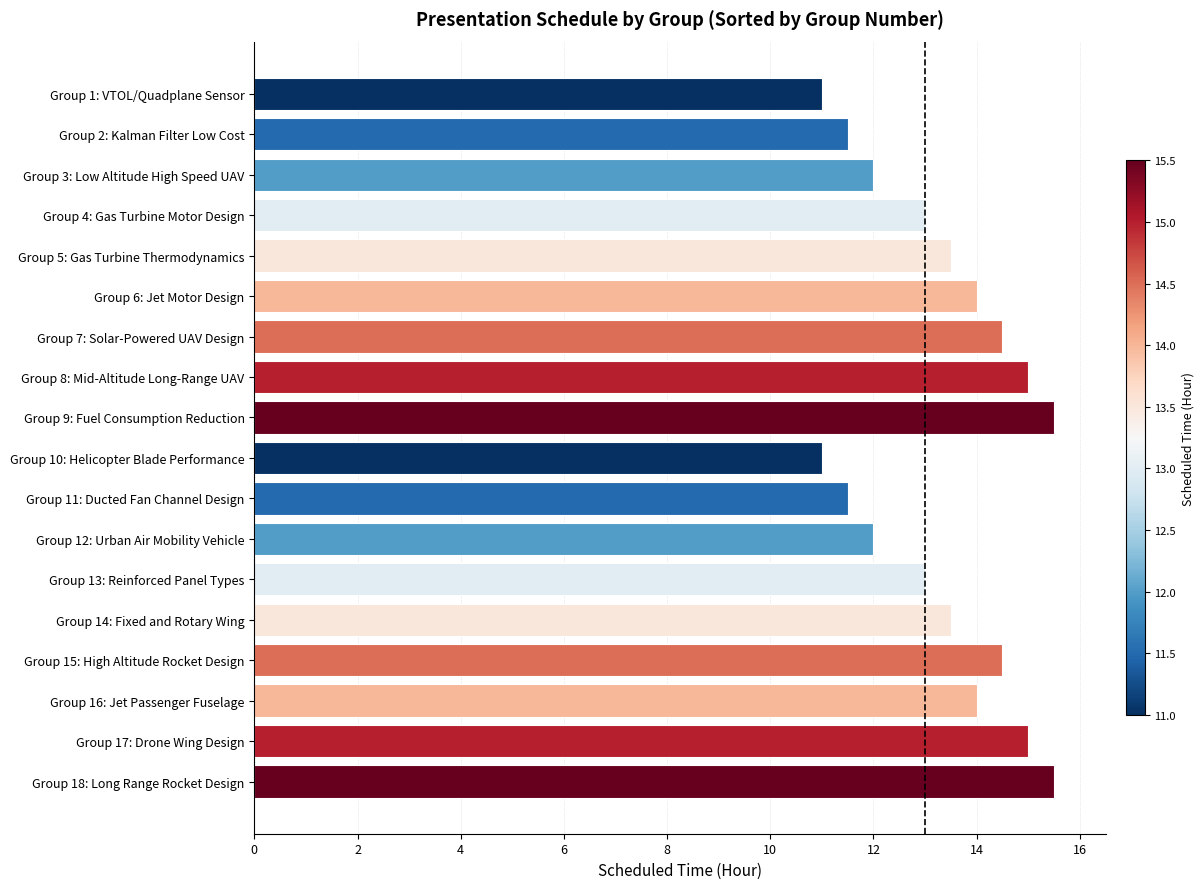

Reading bottom to top, list all the values displayed in this chart.

Group 18: Long Range Rocket Design=15.5	Group 17: Drone Wing Design=15.0	Group 16: Jet Passenger Fuselage=14.0	Group 15: High Altitude Rocket Design=14.5	Group 14: Fixed and Rotary Wing=13.5	Group 13: Reinforced Panel Types=13.0	Group 12: Urban Air Mobility Vehicle=12.0	Group 11: Ducted Fan Channel Design=11.5	Group 10: Helicopter Blade Performance=11.0	Group 9: Fuel Consumption Reduction=15.5	Group 8: Mid-Altitude Long-Range UAV=15.0	Group 7: Solar-Powered UAV Design=14.5	Group 6: Jet Motor Design=14.0	Group 5: Gas Turbine Thermodynamics=13.5	Group 4: Gas Turbine Motor Design=13.0	Group 3: Low Altitude High Speed UAV=12.0	Group 2: Kalman Filter Low Cost=11.5	Group 1: VTOL/Quadplane Sensor=11.0